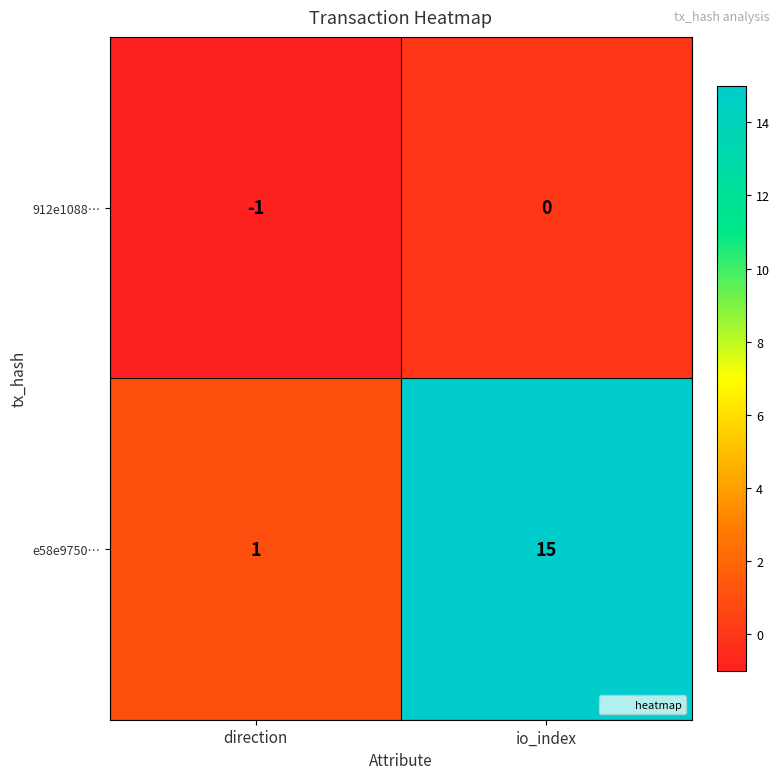

Reading right to left, extract all data points from this chart.

912e1088…: io_index=0	direction=-1
e58e9750…: io_index=15	direction=1